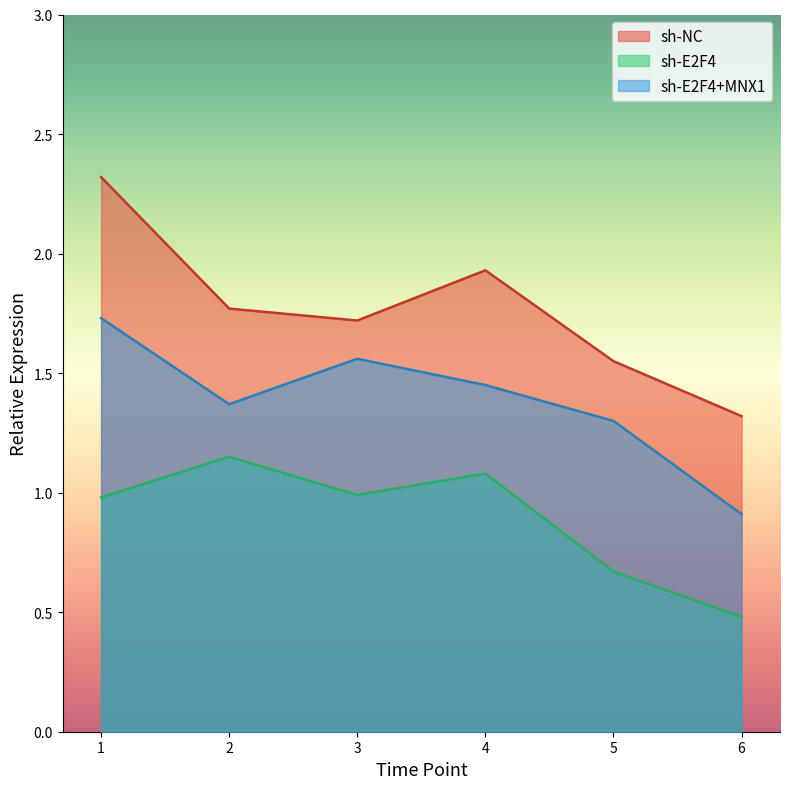

At how many categories does at least one series exceed 1?

6